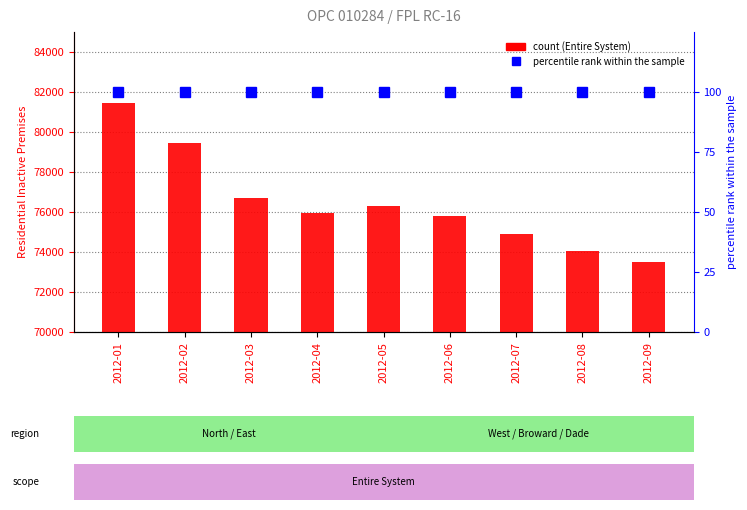

What is the minimum value shown in the chart?

100